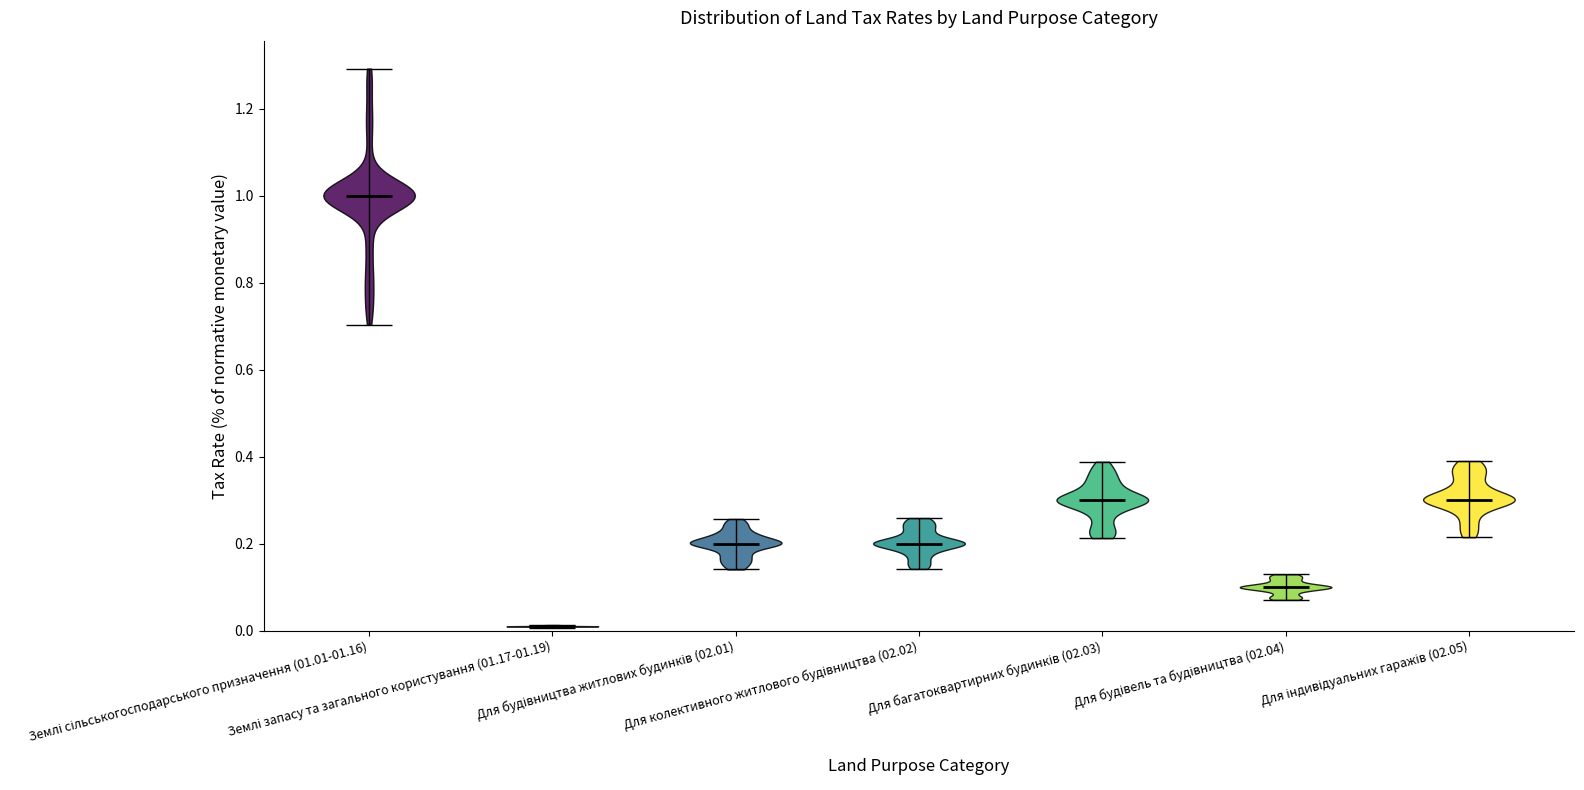

Which violin has the lowest median line?

Землі запасу та загального користування (01.17-01.19)